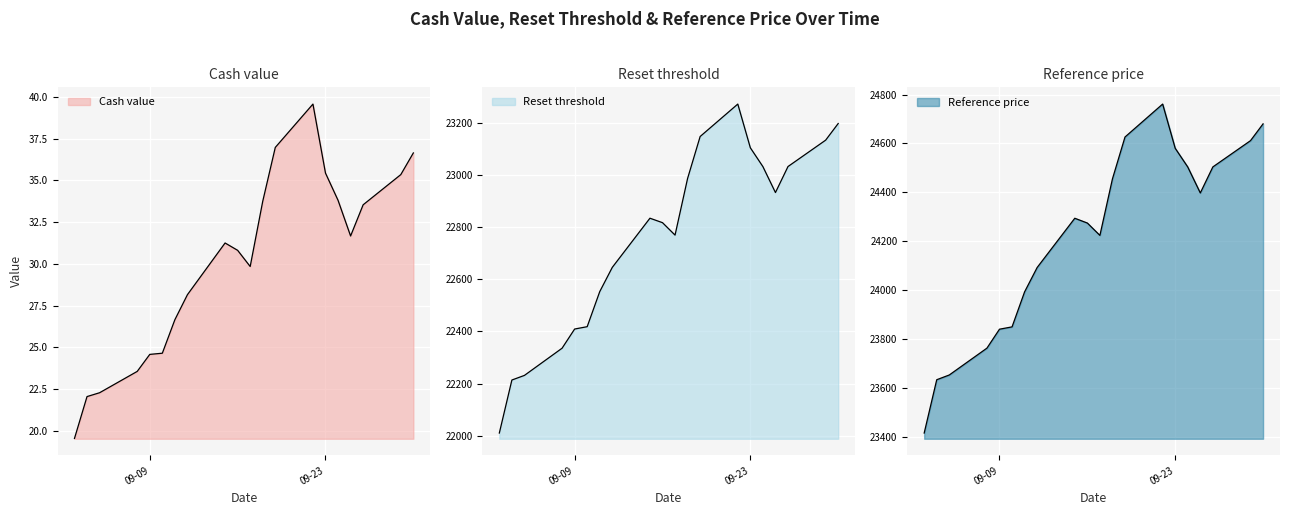

What is the difference between the highest and lowest values at 2025-09-30?

24643.3